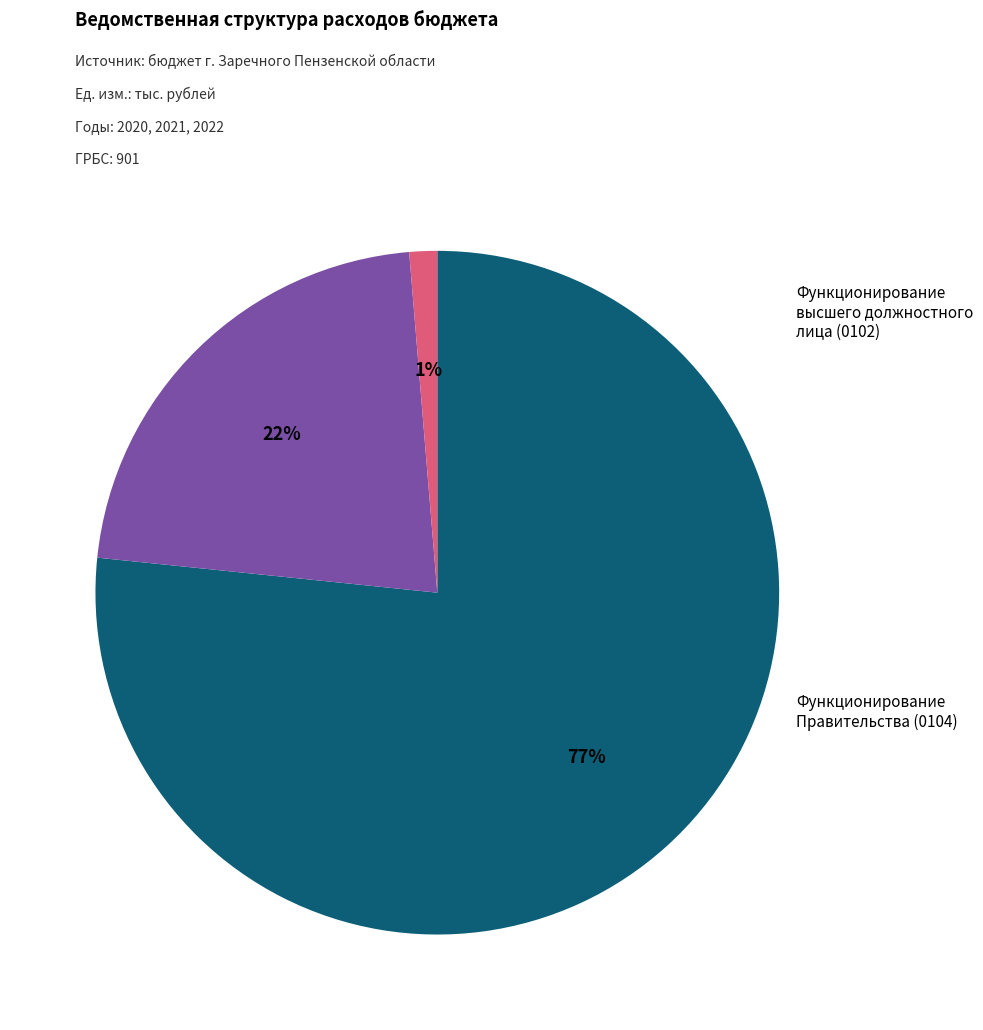

To the nearest percent, what is the average slice percentage?

33%